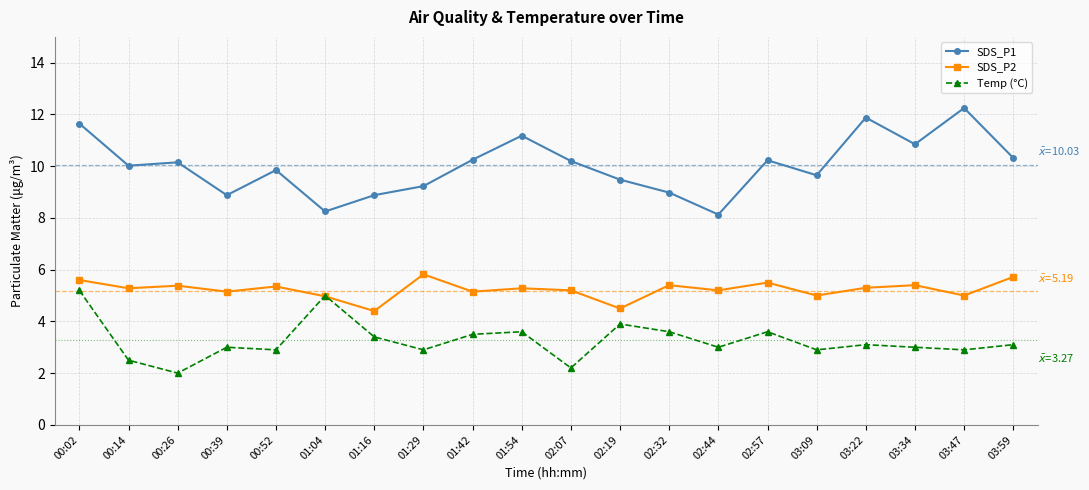

Rank the series by their maximum value, from highest to lowest.

SDS_P1, SDS_P2, Temp (°C)